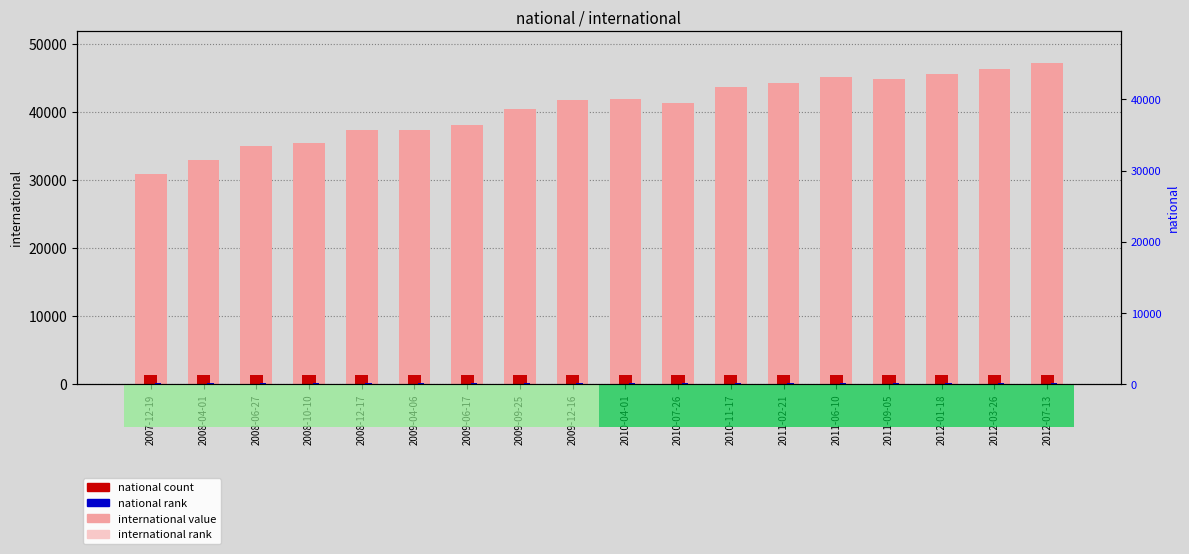

Are the bars grouped side by side (vs. stacked)?

Yes